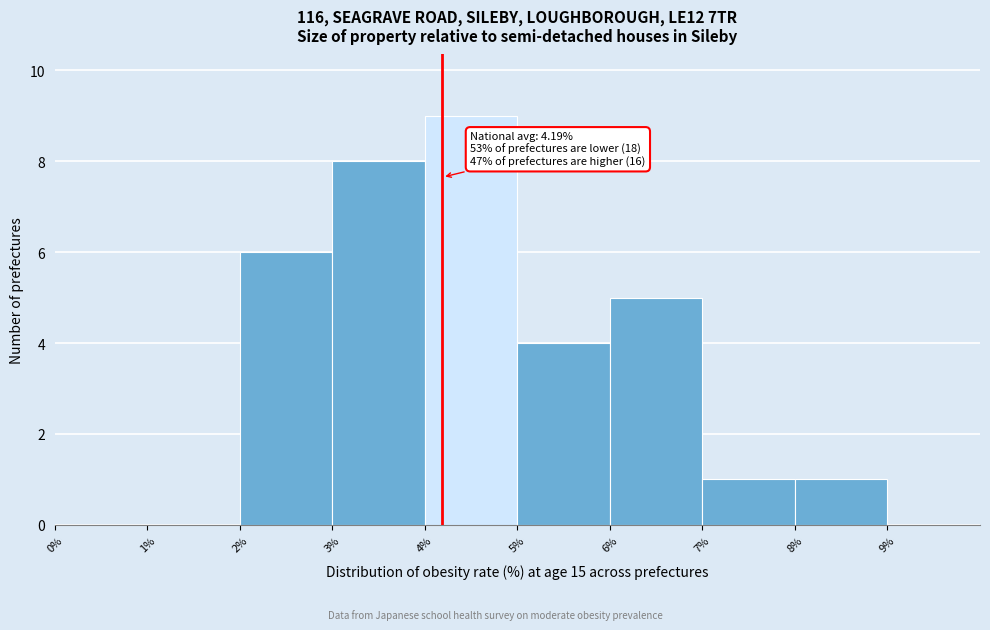

Over which range of the x-axis is the bar tallest?

4% to 5%